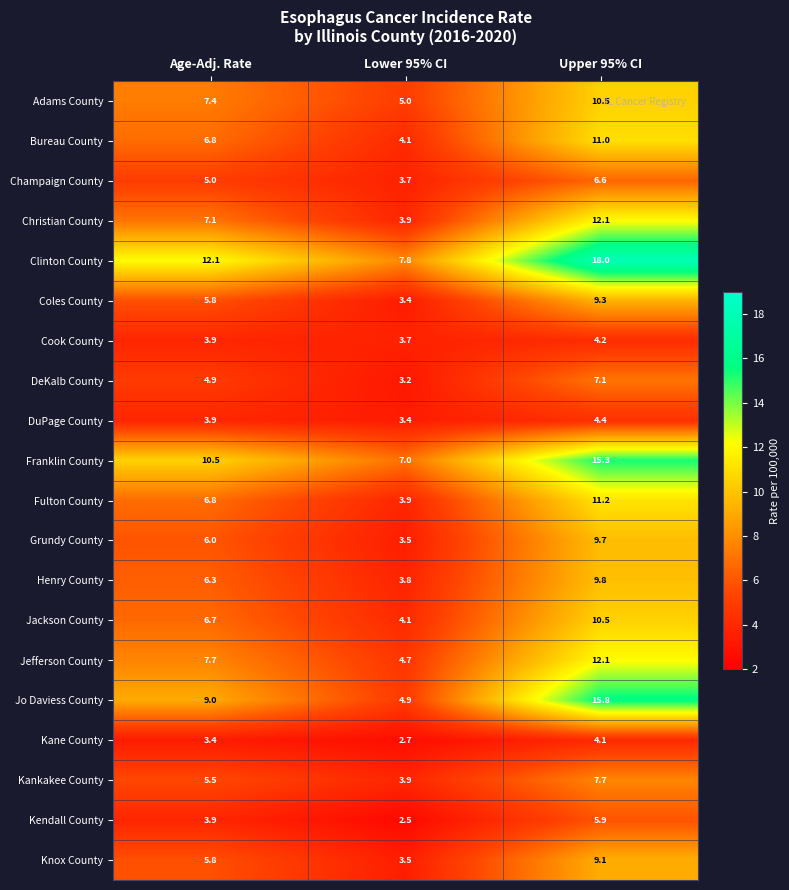

Between Age-Adj. Rate and Lower 95% CI, which series saw the biggest shift?

Clinton County